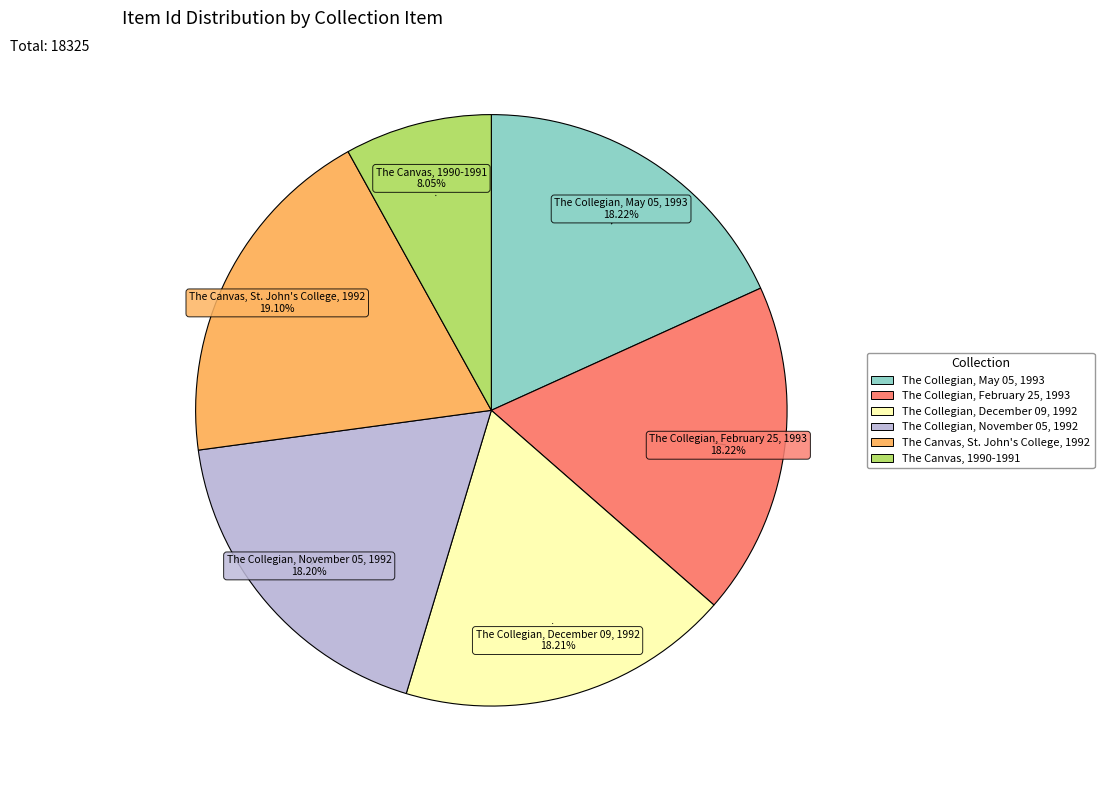

How many segments does this pie chart have?

6